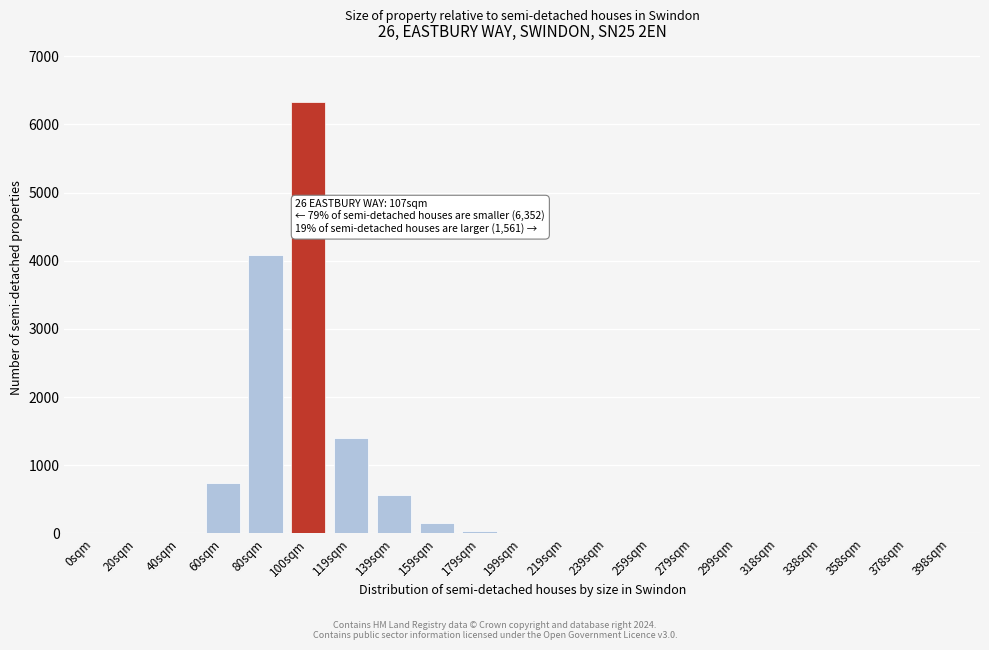

Which category has the highest value across all series?

100sqm